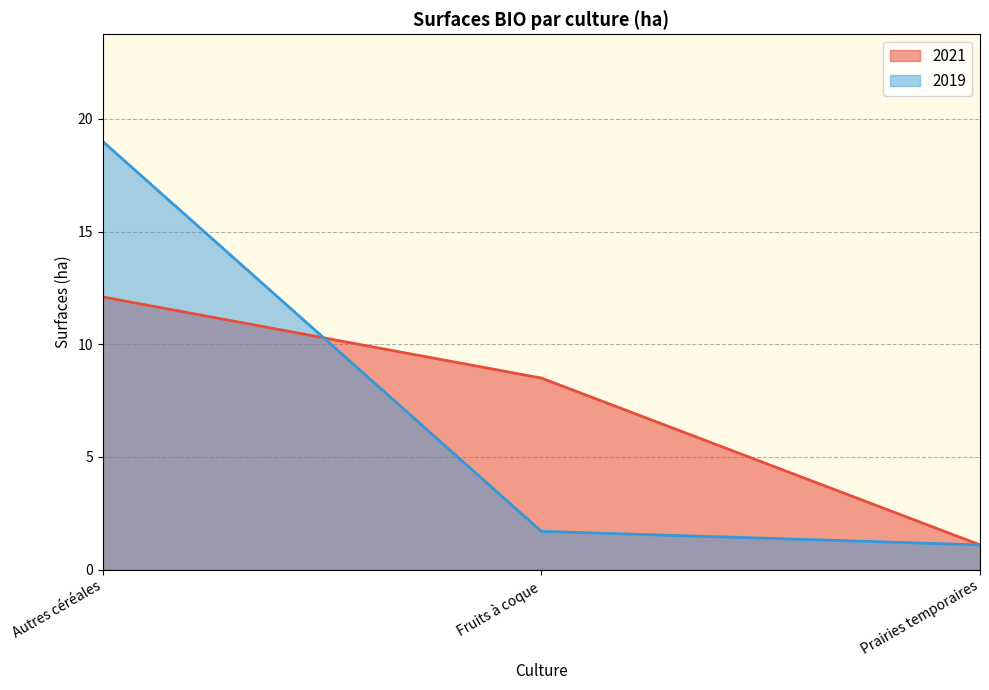

Which series has the largest total across all categories?

2019